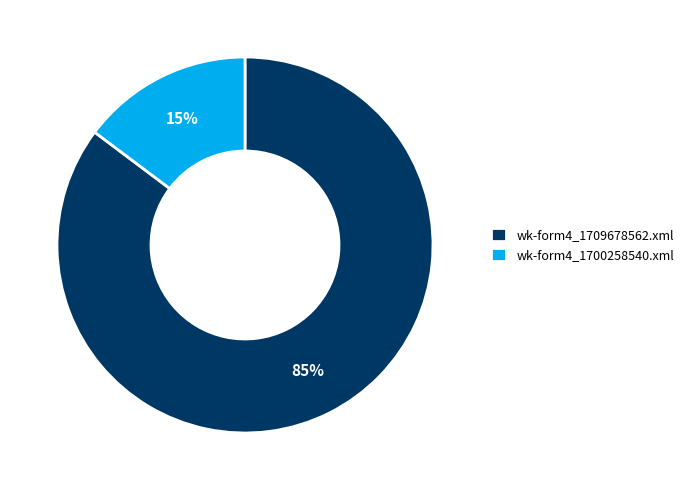

Count the number of slices in the pie.

2